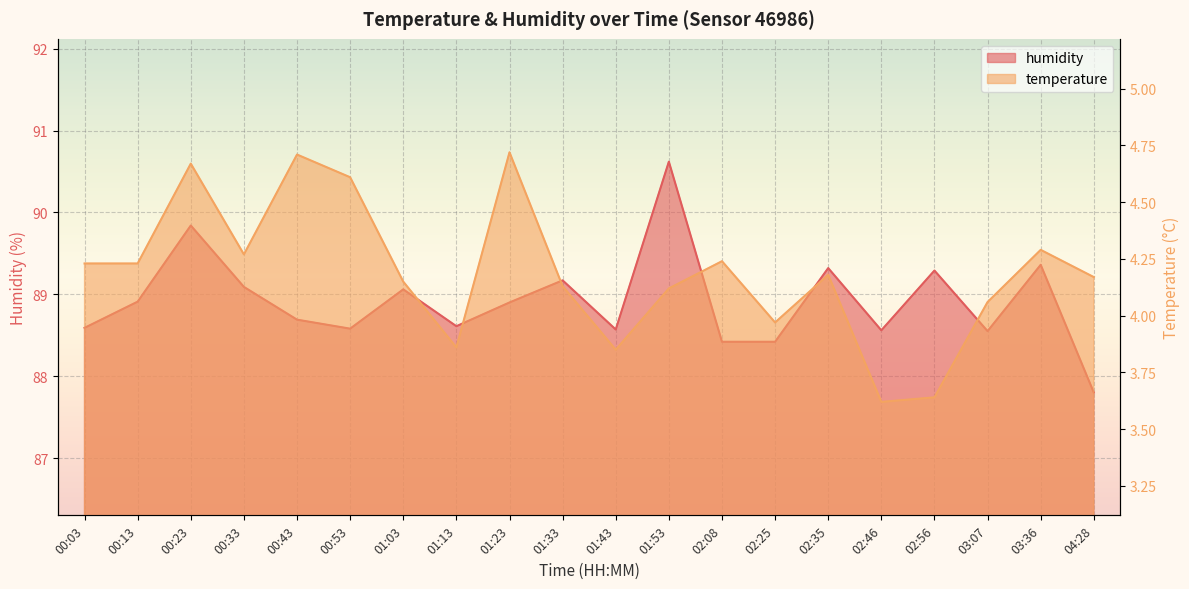

How many data points in temperature are less than 4?

5